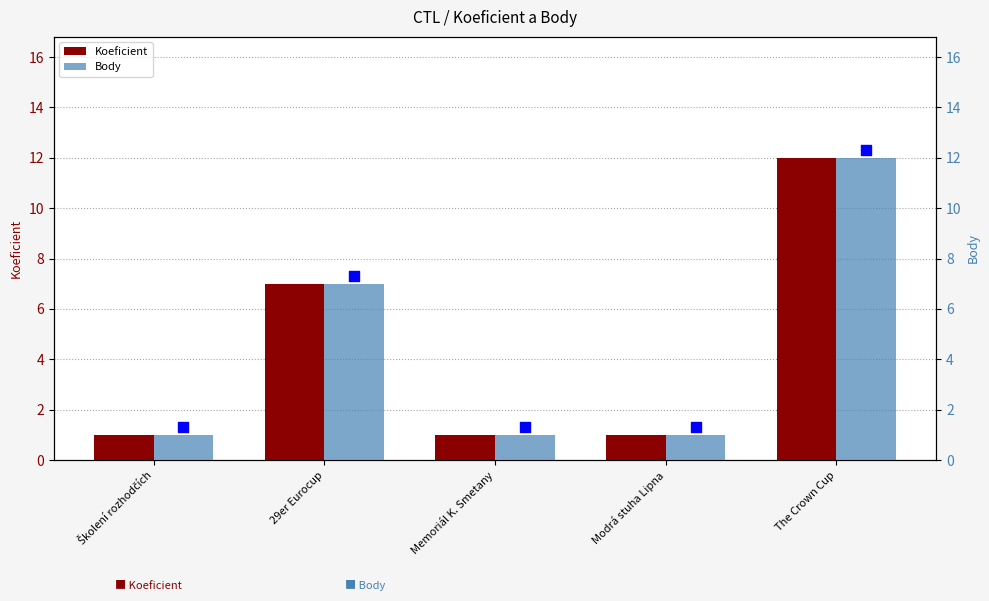

What is the total value across all series at Školení rozhodčích?

2